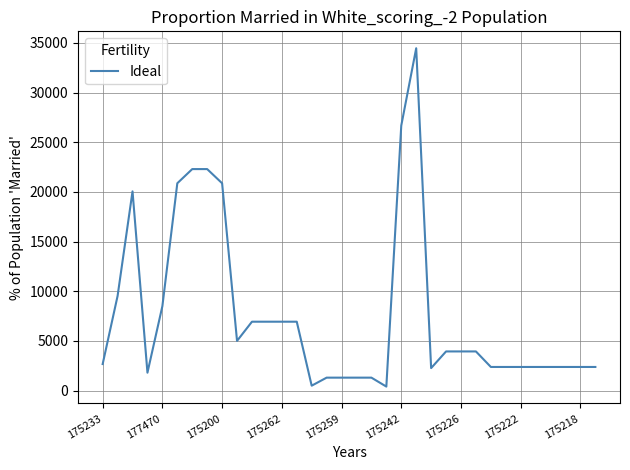

What is the minimum value shown in the chart?

400.0